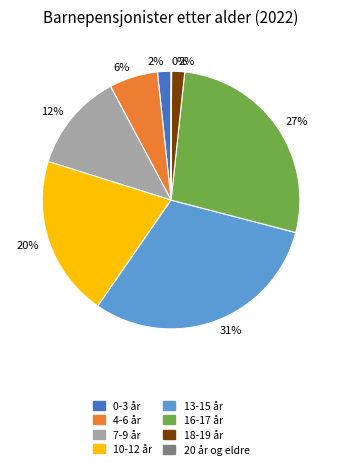

To the nearest percent, what is the average slice percentage?

12%